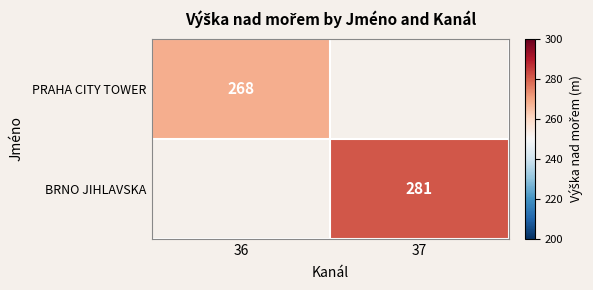

True or false: PRAHA CITY TOWER has a value of 464 at 36.

False